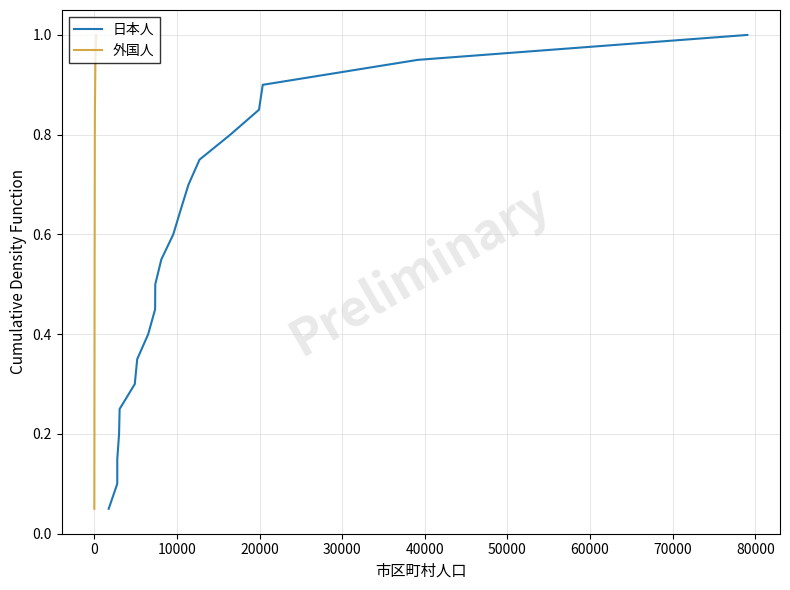

Count the number of data series in this chart.

2